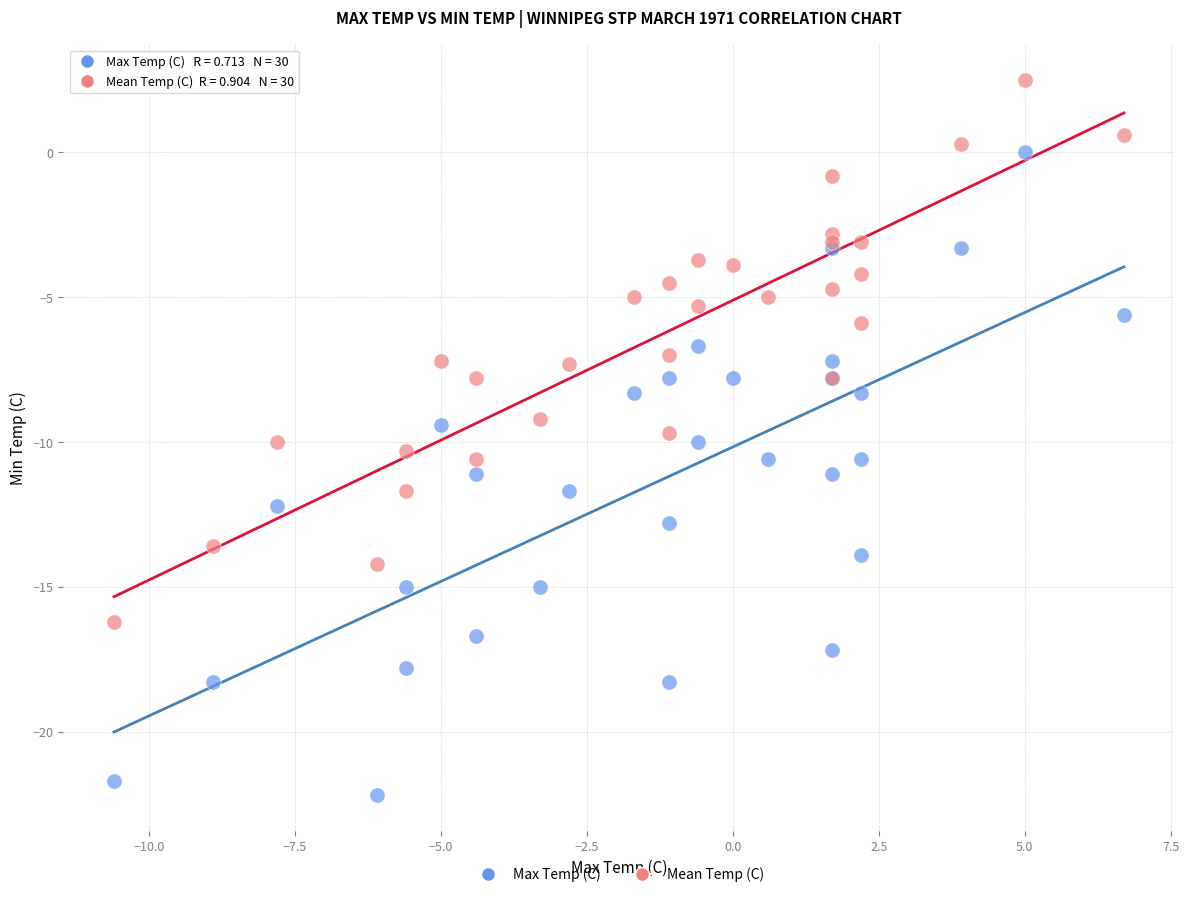

Which series reaches the maximum Y coordinate?

Mean Temp (C)